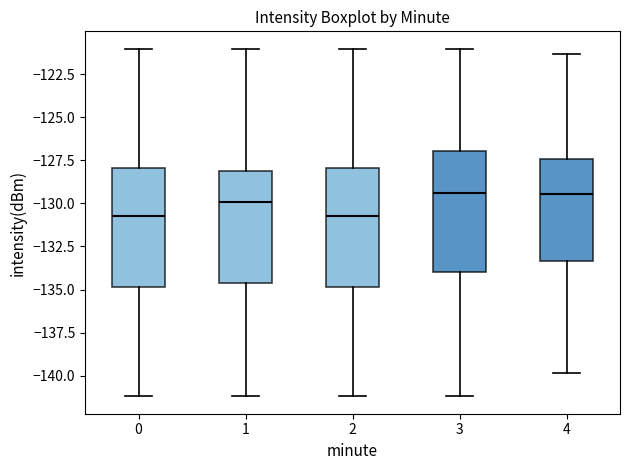

Reading left to right, read every box against the y-axis: the position of its median line, the range the box covers, and the ends of its whiskers. The values are not printed on the chart, so give them approximately, as read against the axis.

0: median -130.5, box -135.0 to -128.0, whiskers -141.0 to -121.0
1: median -130.0, box -134.5 to -128.0, whiskers -141.0 to -121.0
2: median -130.5, box -135.0 to -128.0, whiskers -141.0 to -121.0
3: median -129.5, box -134.0 to -127.0, whiskers -141.0 to -121.0
4: median -129.5, box -133.5 to -127.5, whiskers -140.0 to -121.5